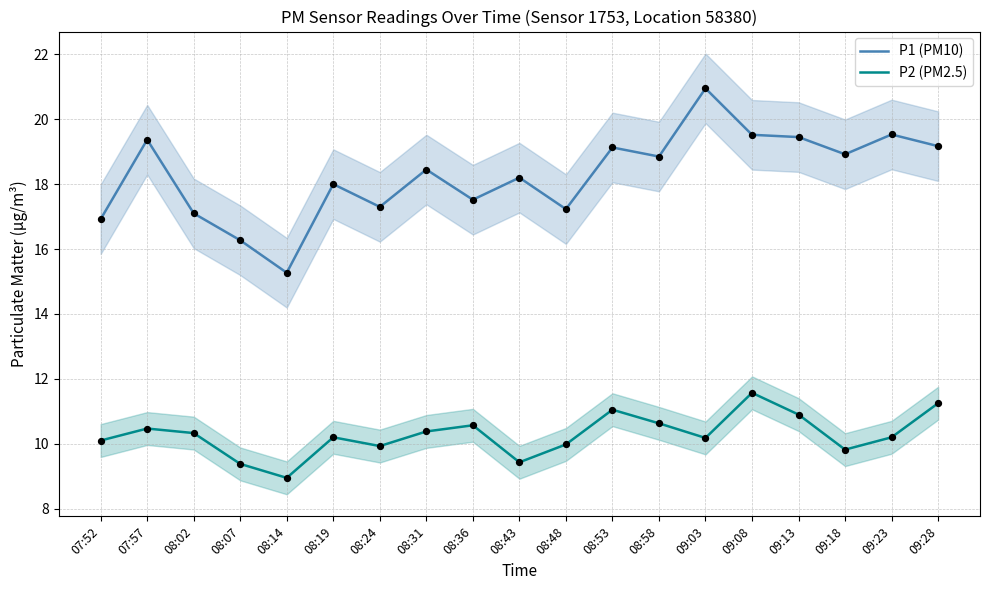

Which series has the largest total across all categories?

P1 (PM10)